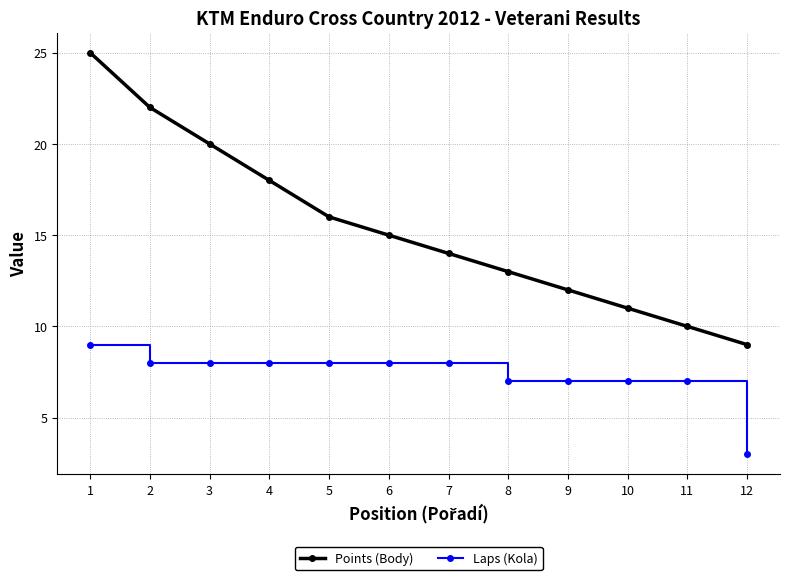

What is the total value across all series at 12?

12